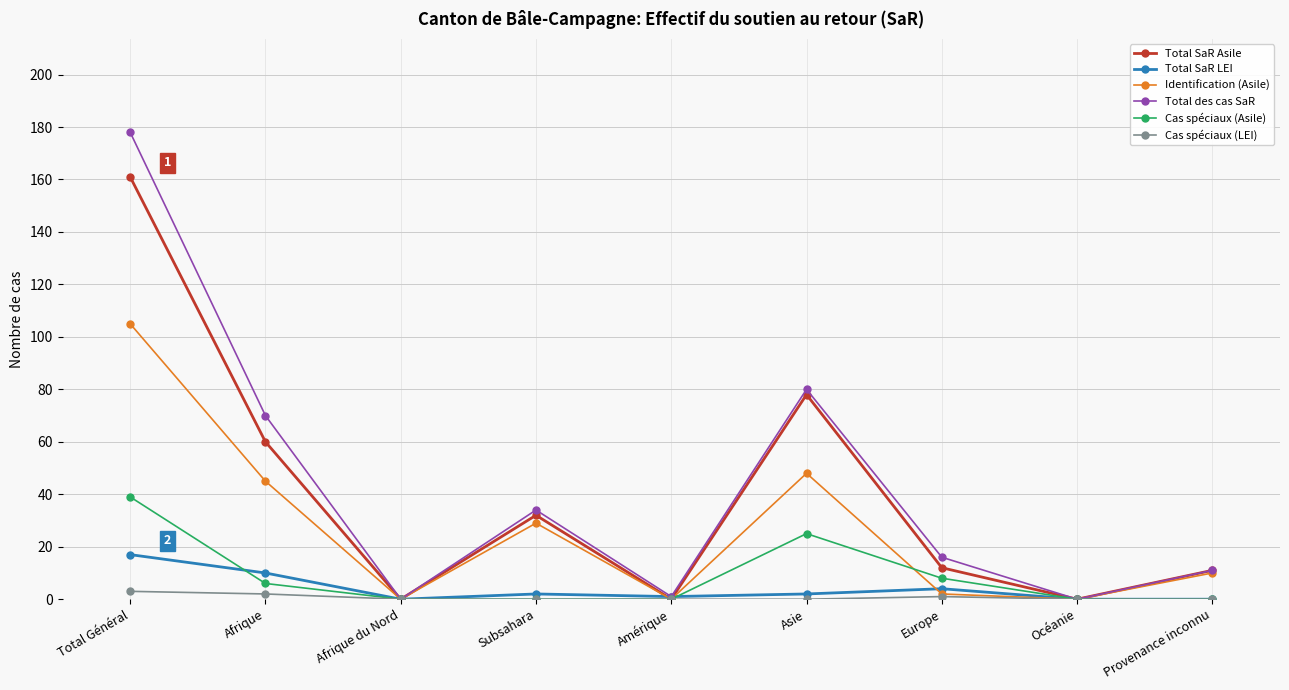

Reading right to left, what are all the values shown in this chart?

Total SaR Asile: 11	0	12	78	0	32	0	60	161
Total SaR LEI: 0	0	4	2	1	2	0	10	17
Identification (Asile): 10	0	2	48	0	29	0	45	105
Total des cas SaR: 11	0	16	80	1	34	0	70	178
Cas spéciaux (Asile): 0	0	8	25	0	0	0	6	39
Cas spéciaux (LEI): 0	0	1	0	0	0	0	2	3